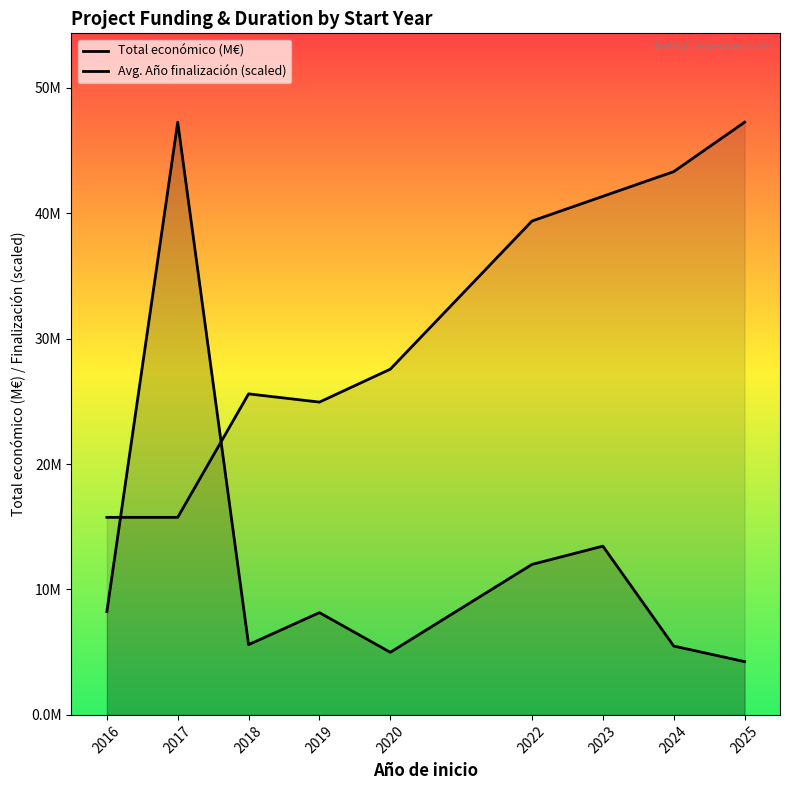

Between which two adjacent categories do Avg. Año finalización (scaled) and Total económico (M€) first intersect?

2016 and 2017